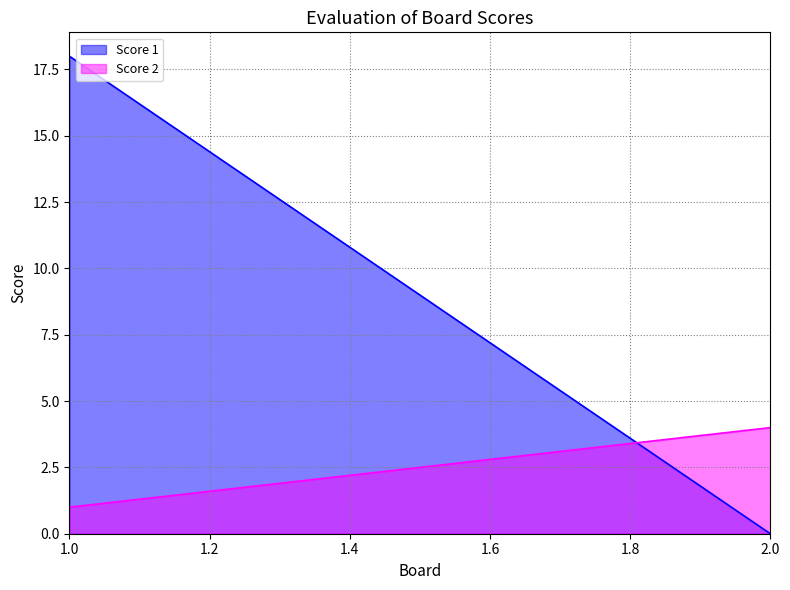

How many values in the Score 2 series are below 4?

1